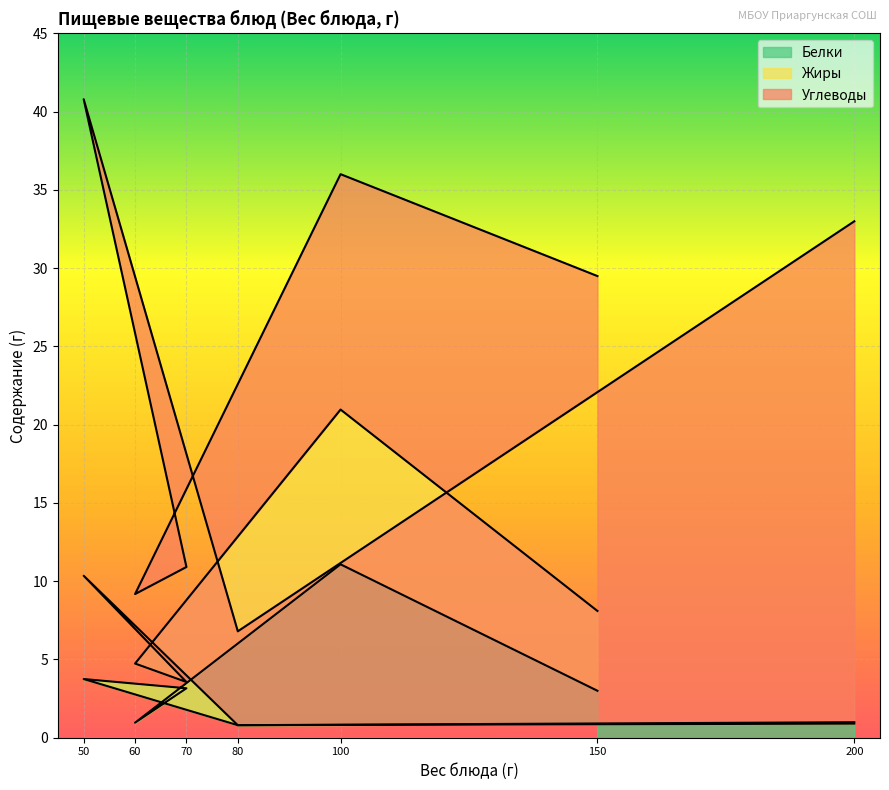

What is the total value across all series at 150?

29.5